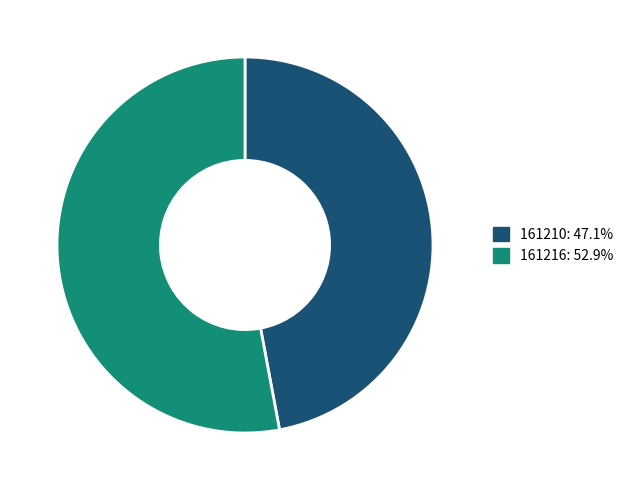

Which slice represents more than half of the pie?

161216